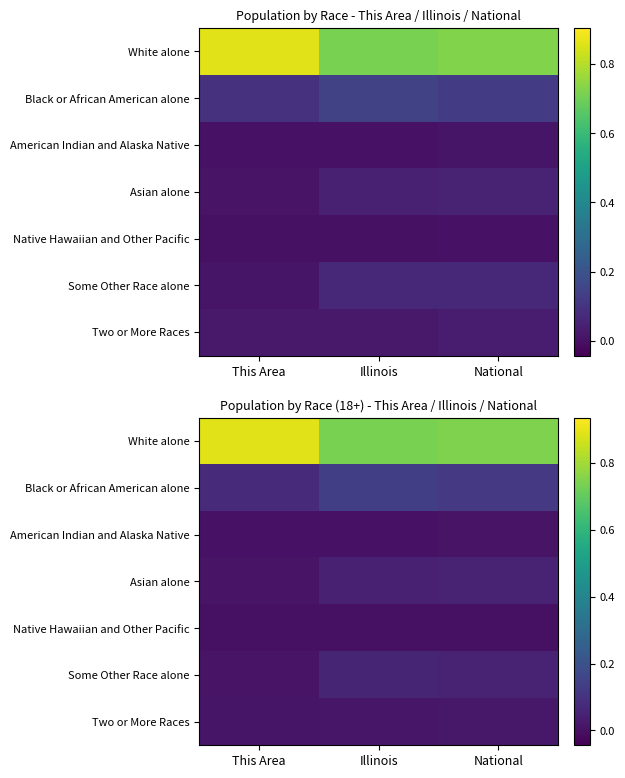

Is it true that White alone equals 0.4 at Illinois?

False